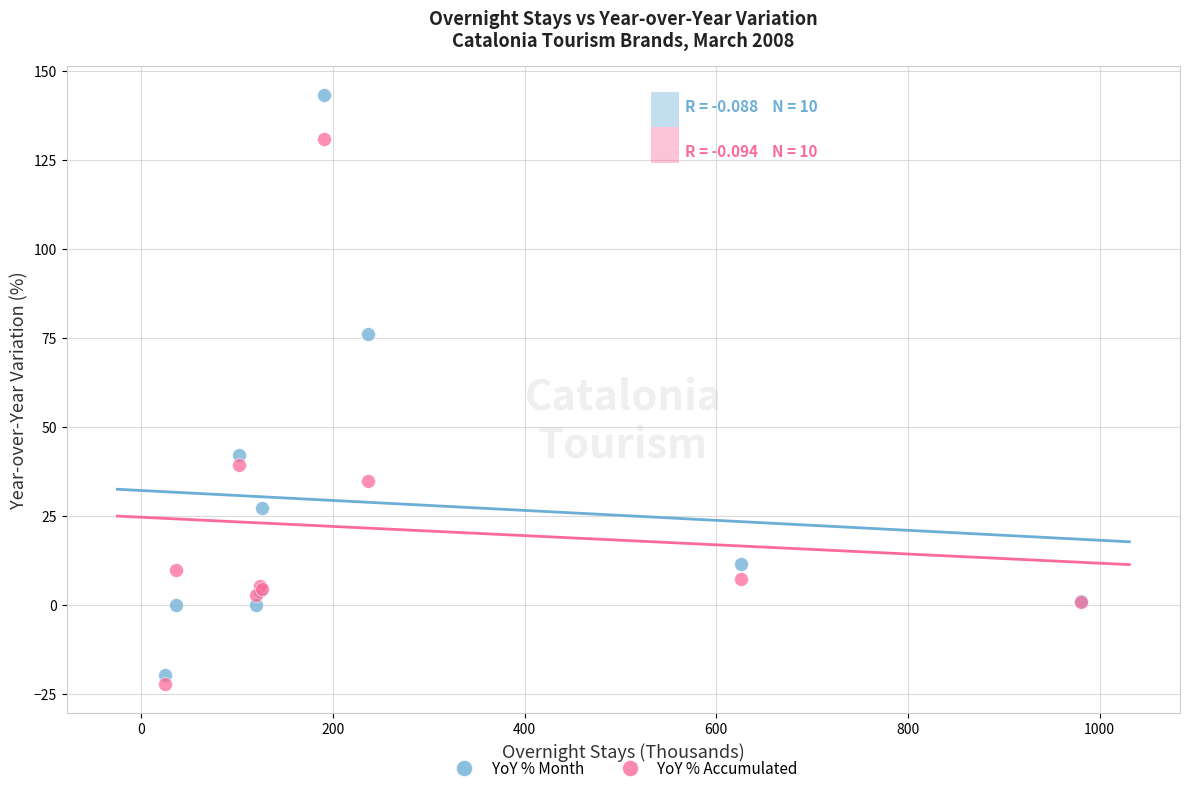

Across all series, what Y value is closest to 60?

76.0